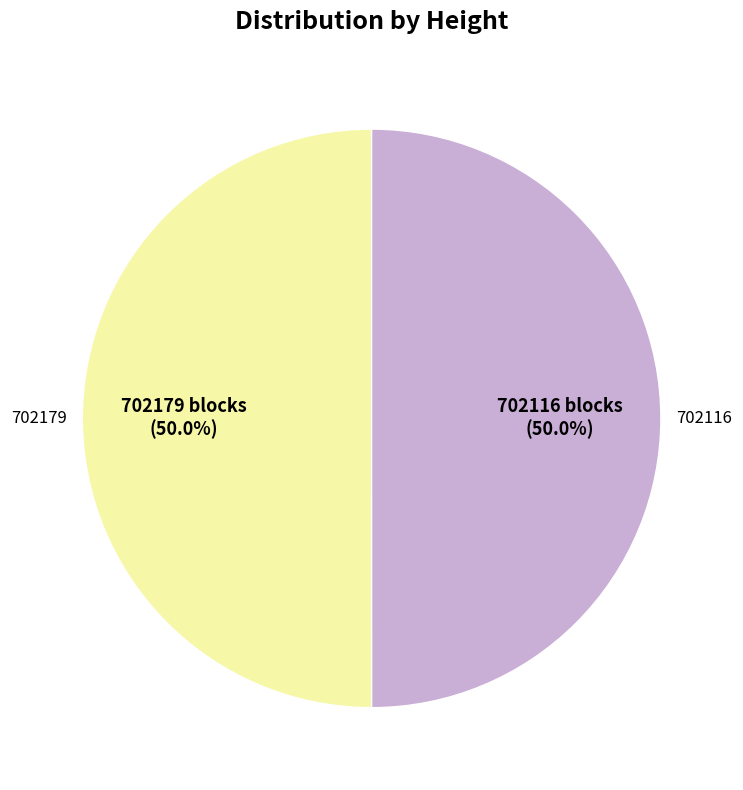

To the nearest percent, what is the average slice percentage?

50%